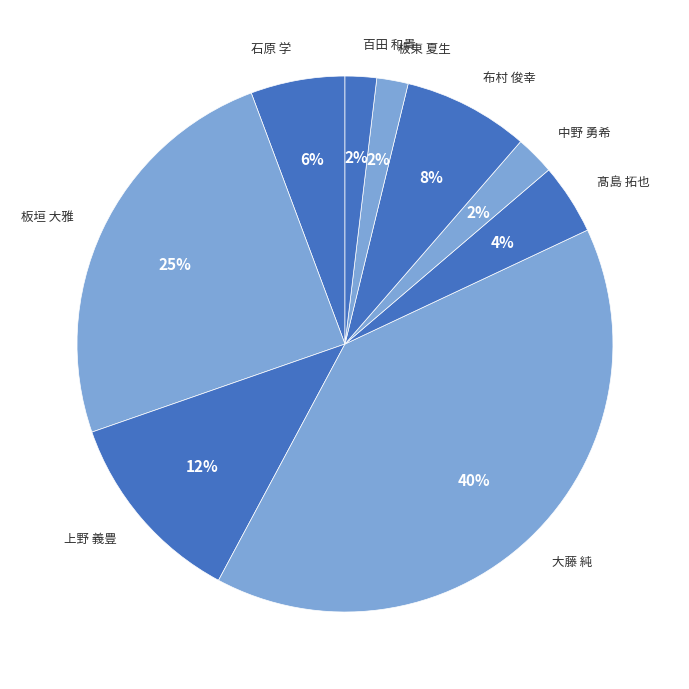

To the nearest percent, what portion does 中野 勇希 represent?

2%